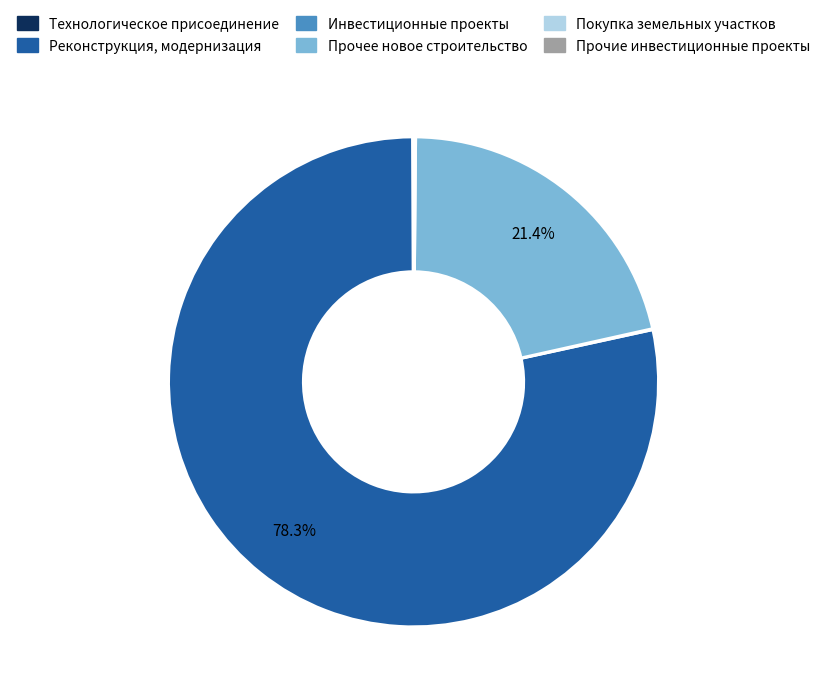

Which slice is the largest?

Реконструкция, модернизация